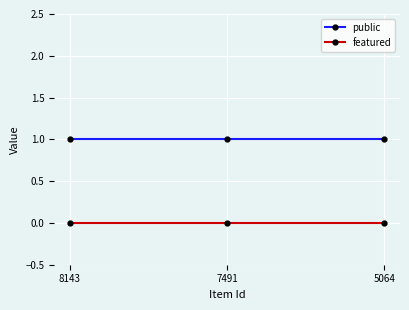

What is the value of the public point at the 2nd from the left?

1